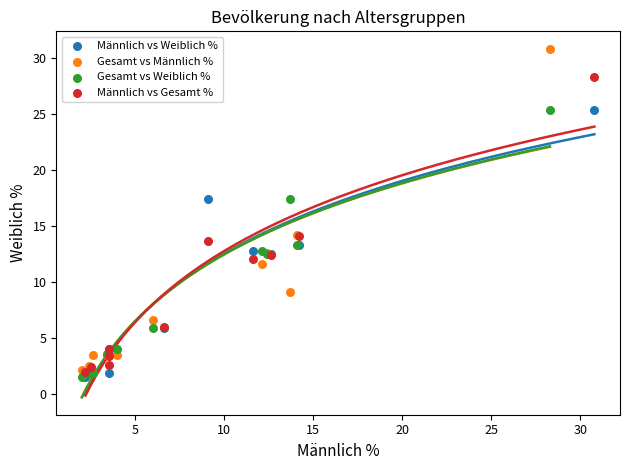

Which series has the largest Y range (max minus min)?

Gesamt vs Männlich %